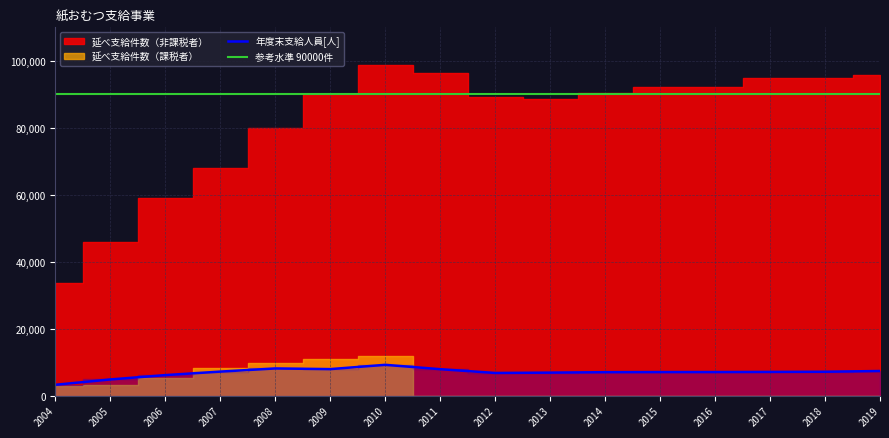

What is the difference between the second highest and minimum values in the 年度末支給人員[人] series?

4874